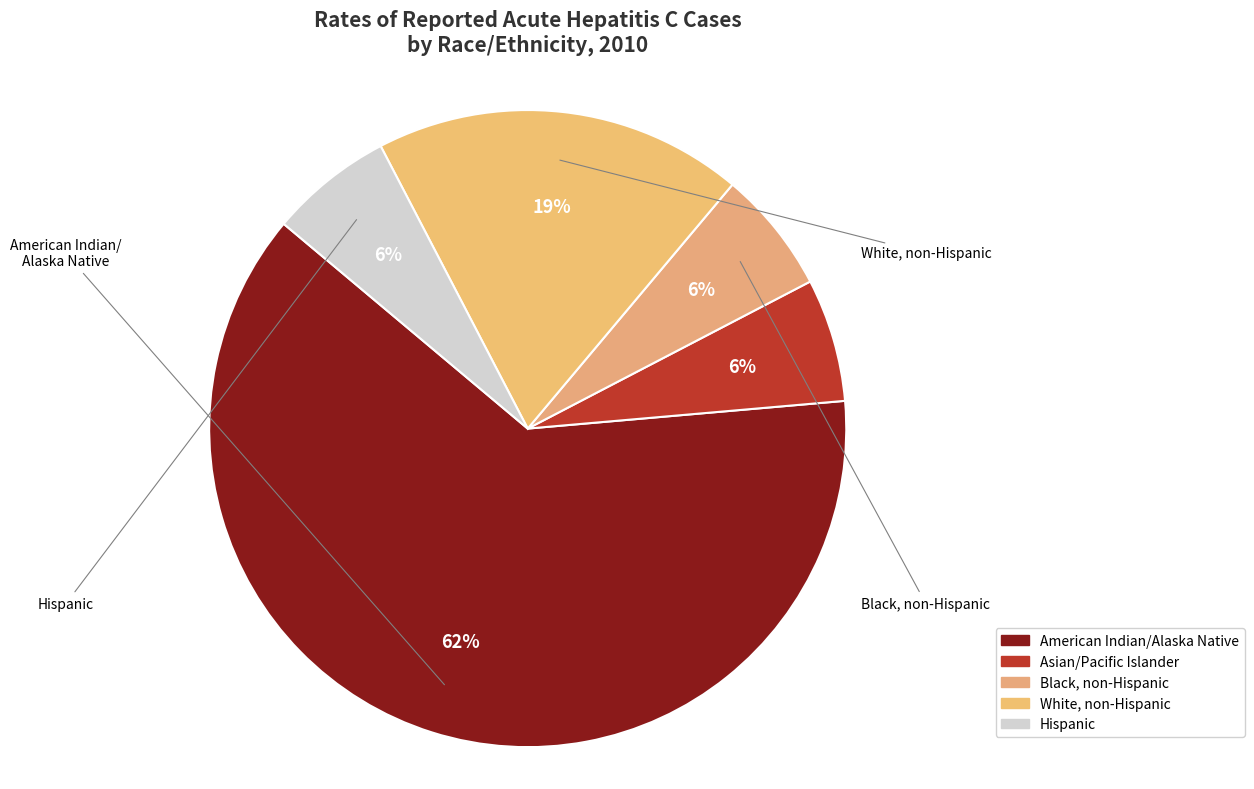

Which category accounts for the majority?

American Indian/Alaska Native